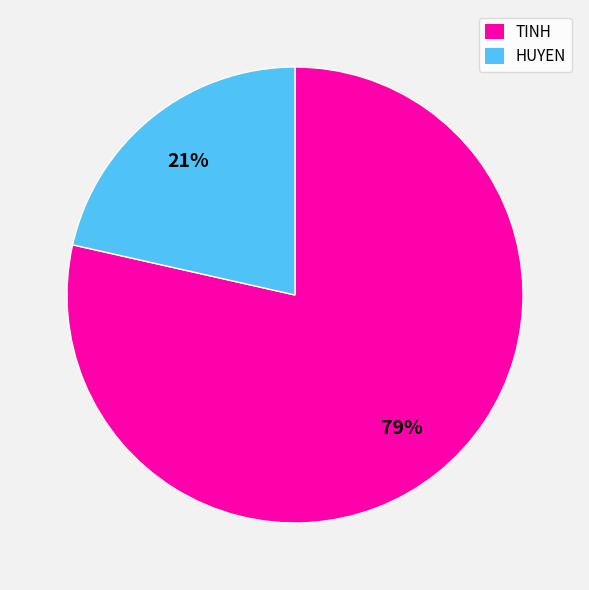

Rank the categories by value from lowest to highest.

HUYEN, TINH